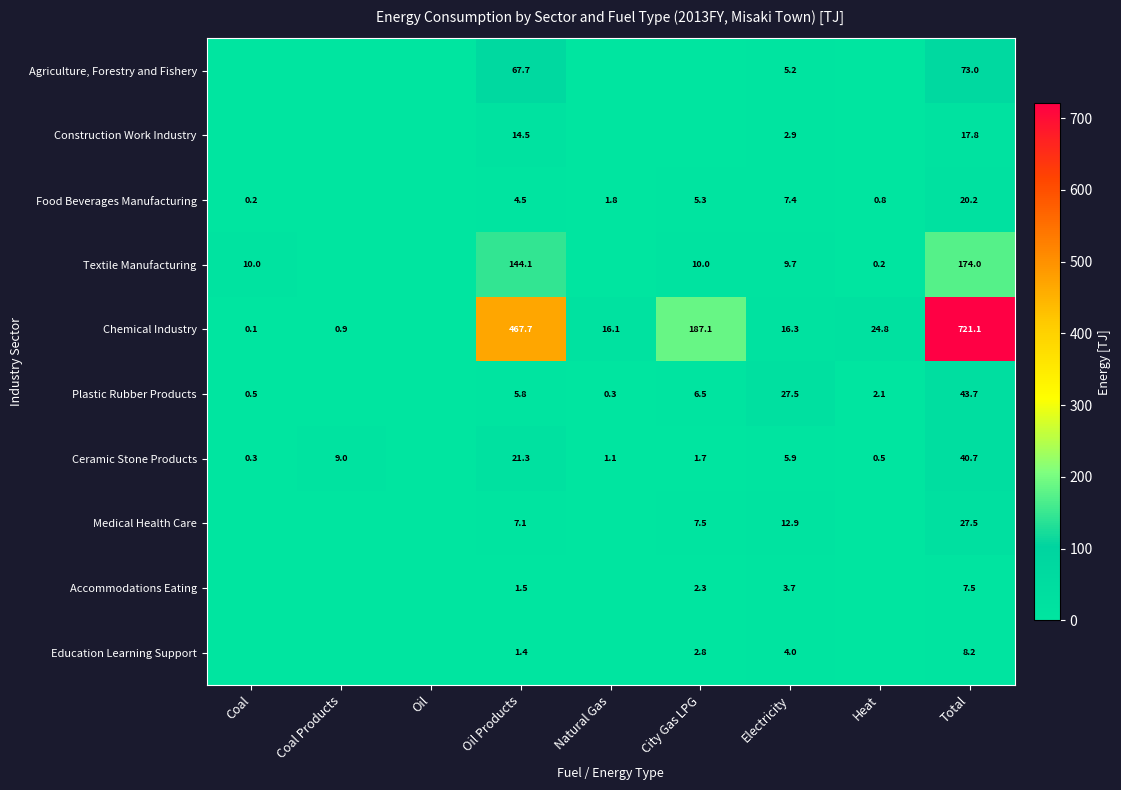

At which category is the sum across all series the highest?

Total